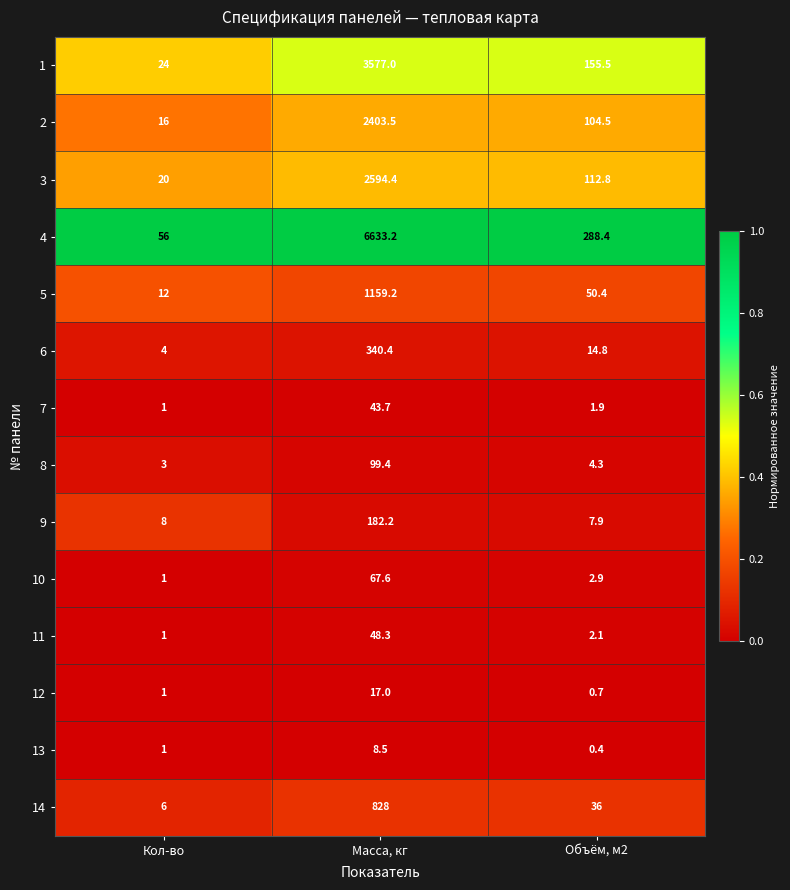

At which category is the sum across all series the highest?

Масса, кг